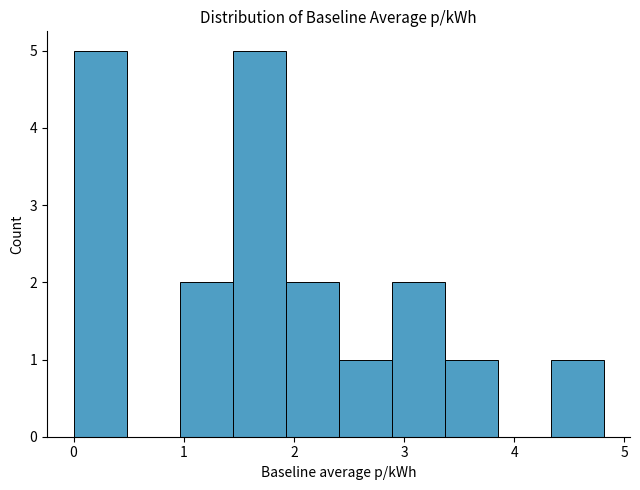

Reading left to right, list every bar in this chart as the range it spans on the x-axis followed by its height. Neither the bar edges nor the heights are printed on the chart, so give them approximately, as read against the axes.

0.0 to 0.5: 5
0.5 to 1.0: 0
1.0 to 1.4: 2
1.4 to 1.9: 5
1.9 to 2.4: 2
2.4 to 2.9: 1
2.9 to 3.4: 2
3.4 to 3.8: 1
3.8 to 4.3: 0
4.3 to 4.8: 1